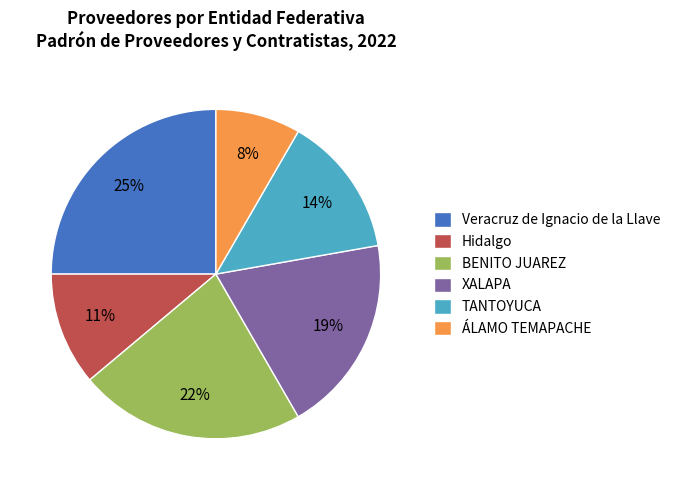

The Hidalgo slice represents 1% of the pie. True or false?

False